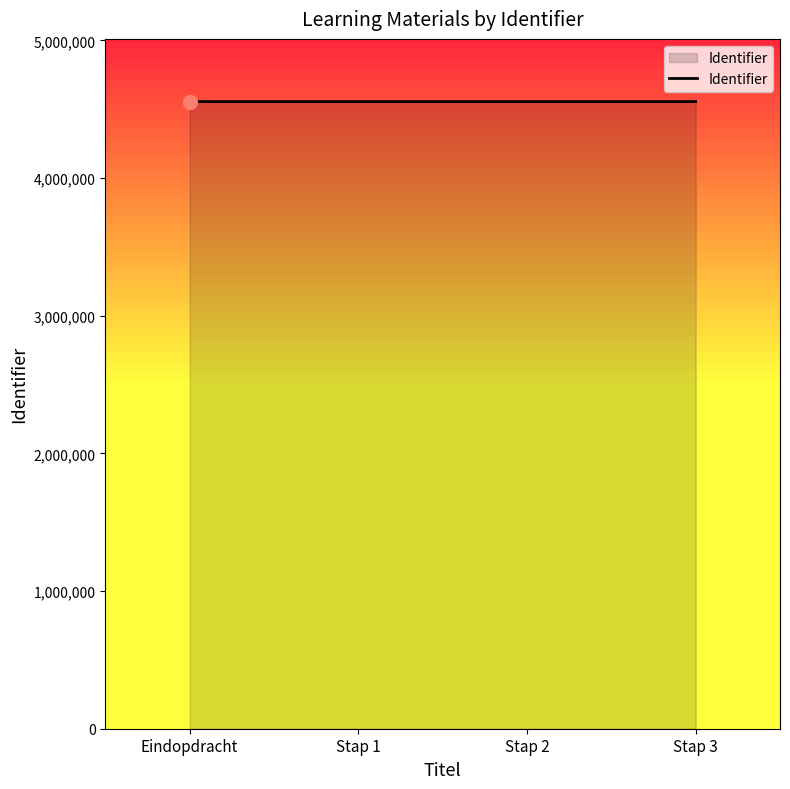

What is the difference between the second highest and minimum values?

5